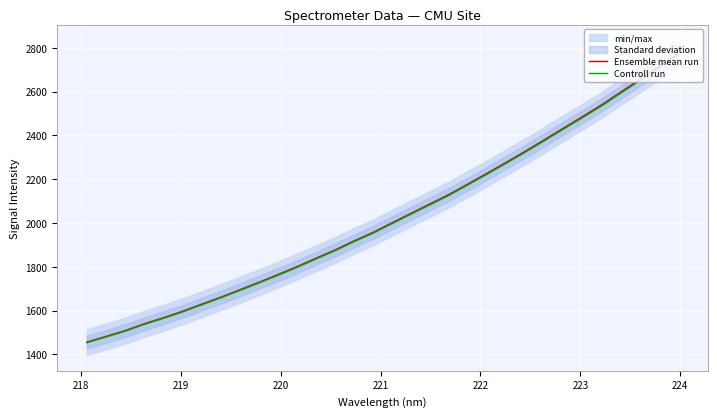

True or false: Controll run has more than 0 points higher than both neighbors.

False